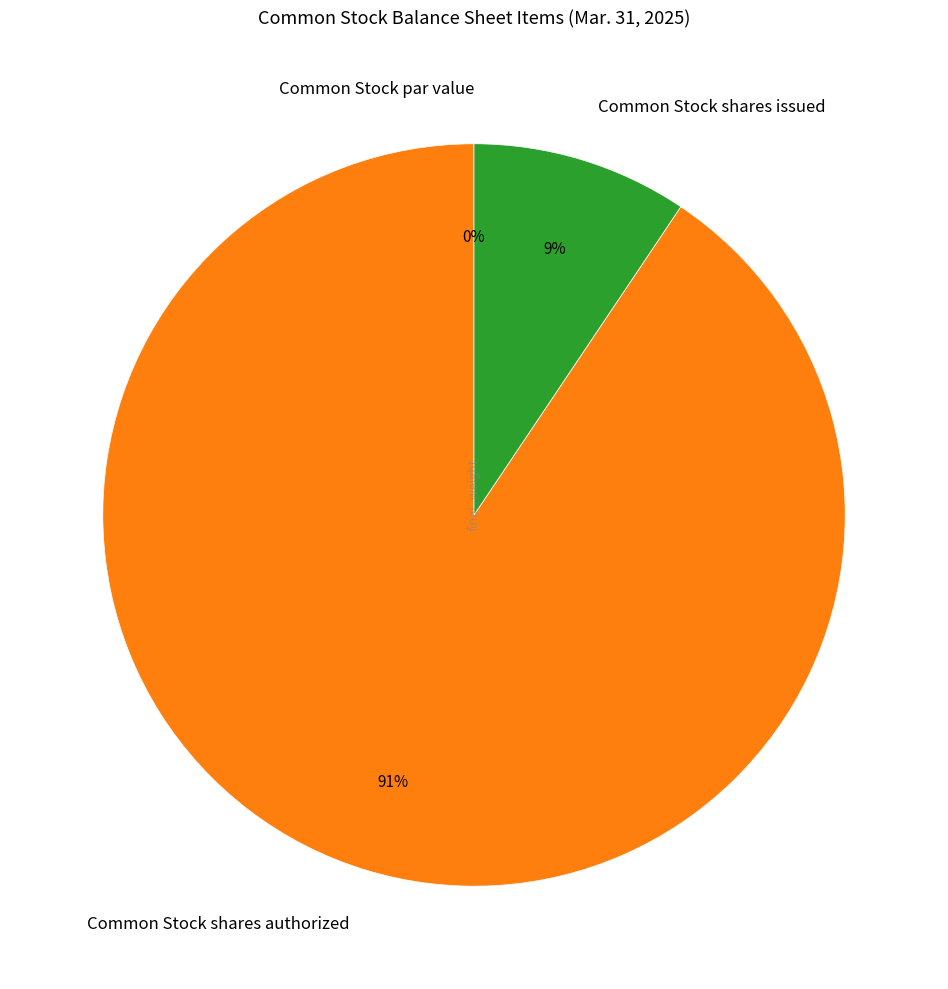

Between Common Stock shares authorized and Common Stock shares issued, which is larger?

Common Stock shares authorized